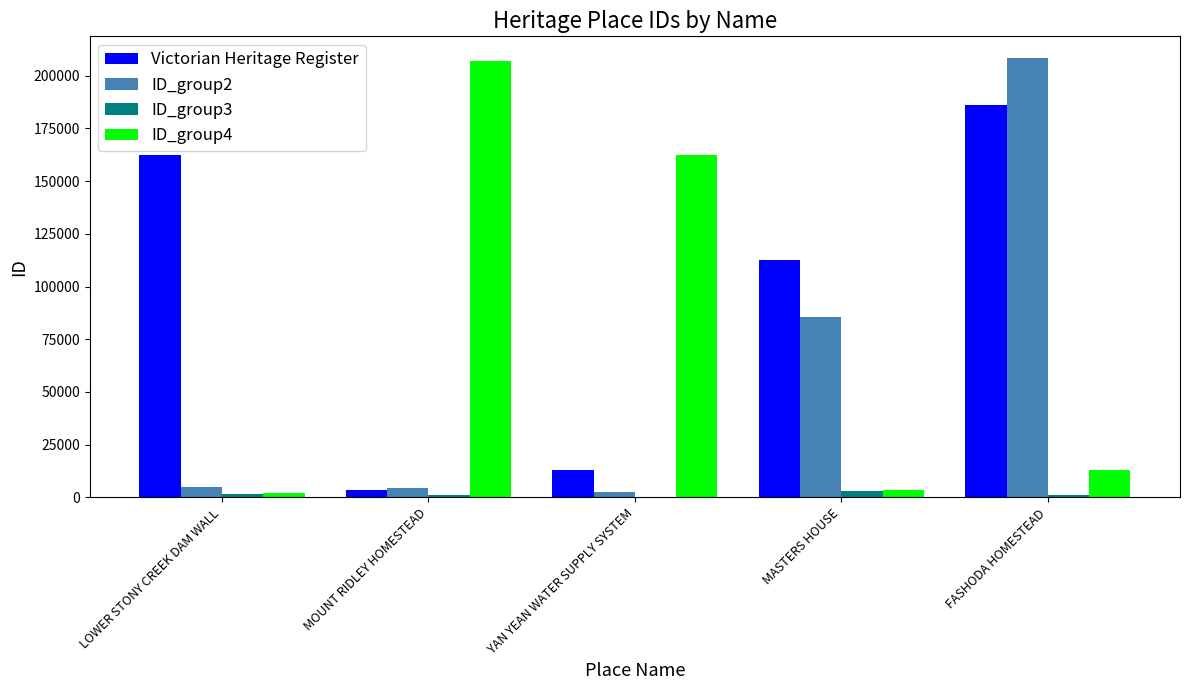

The value of ID_group2 at FASHODA HOMESTEAD is 208262. True or false?

True